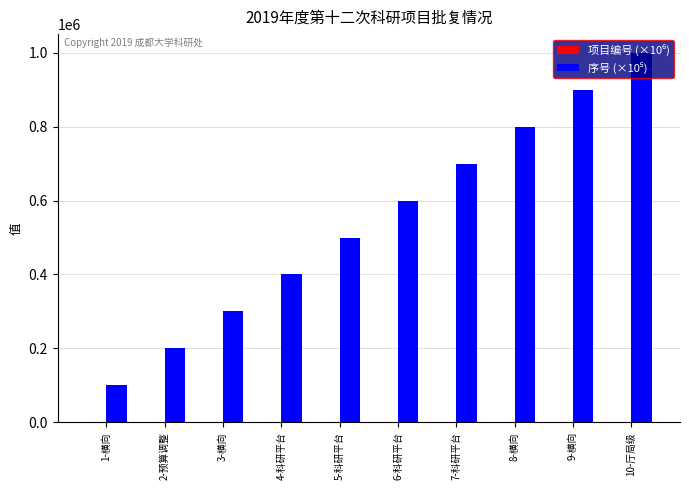

What is the total value across all series at 6-科研平台?

602080.8